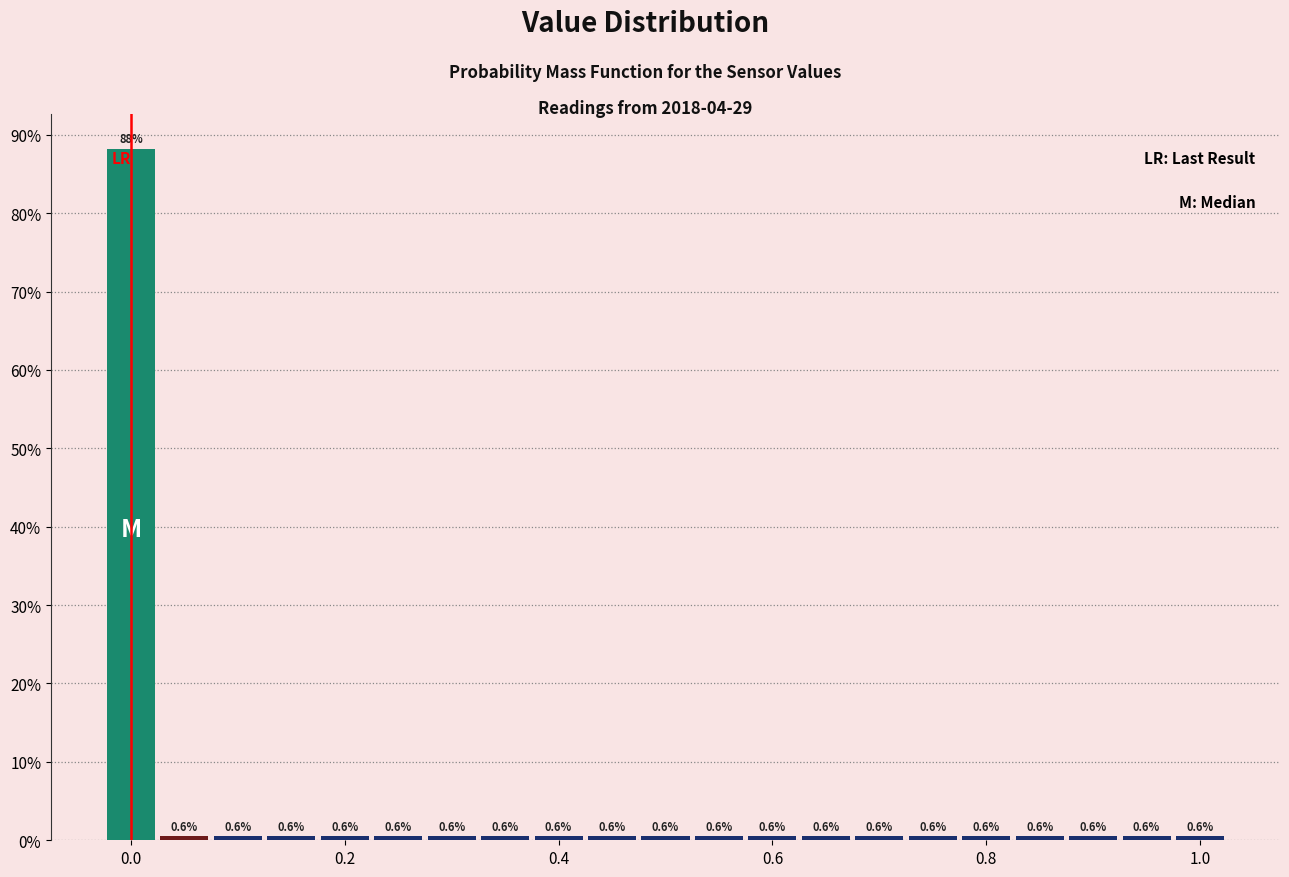

Read against the x-axis, roughly where is the centre of the tallest bar?

0.00